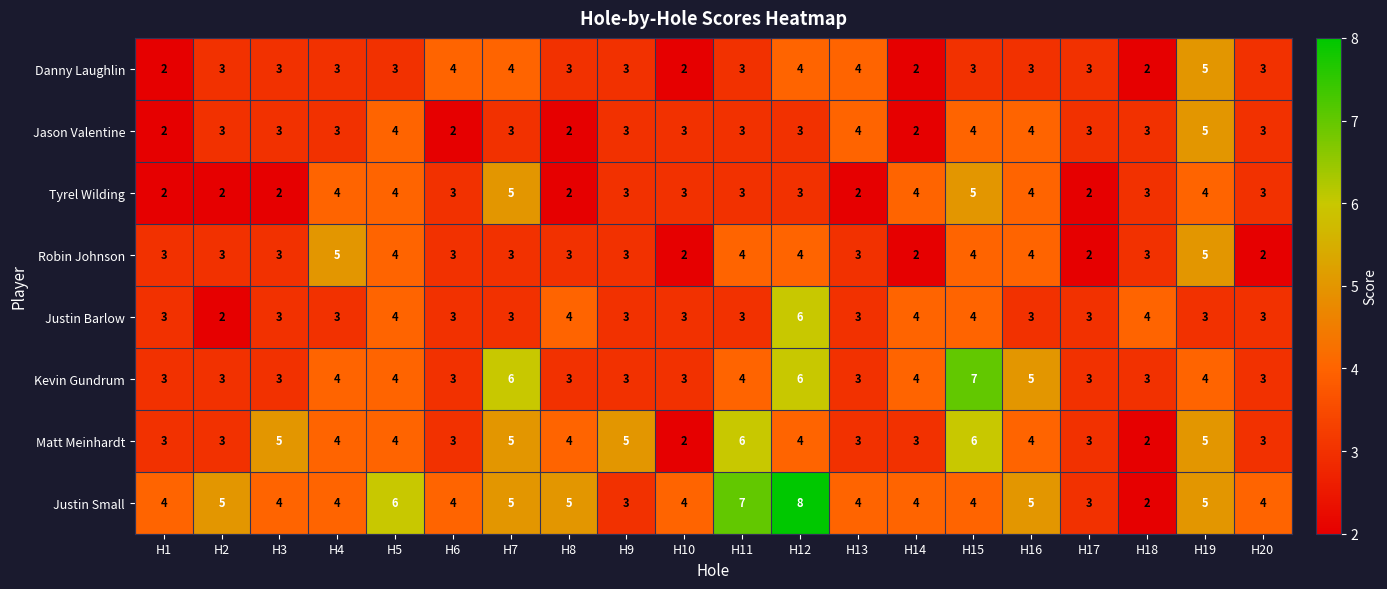

The value of Jason Valentine at H18 is 1. True or false?

False